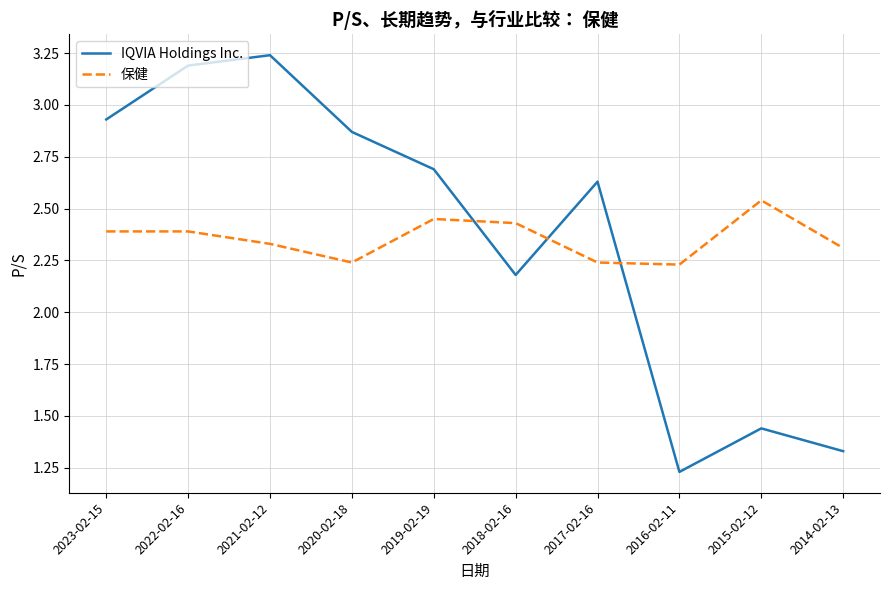

What is the difference between the maximum and minimum values in the 保健 series?

0.3